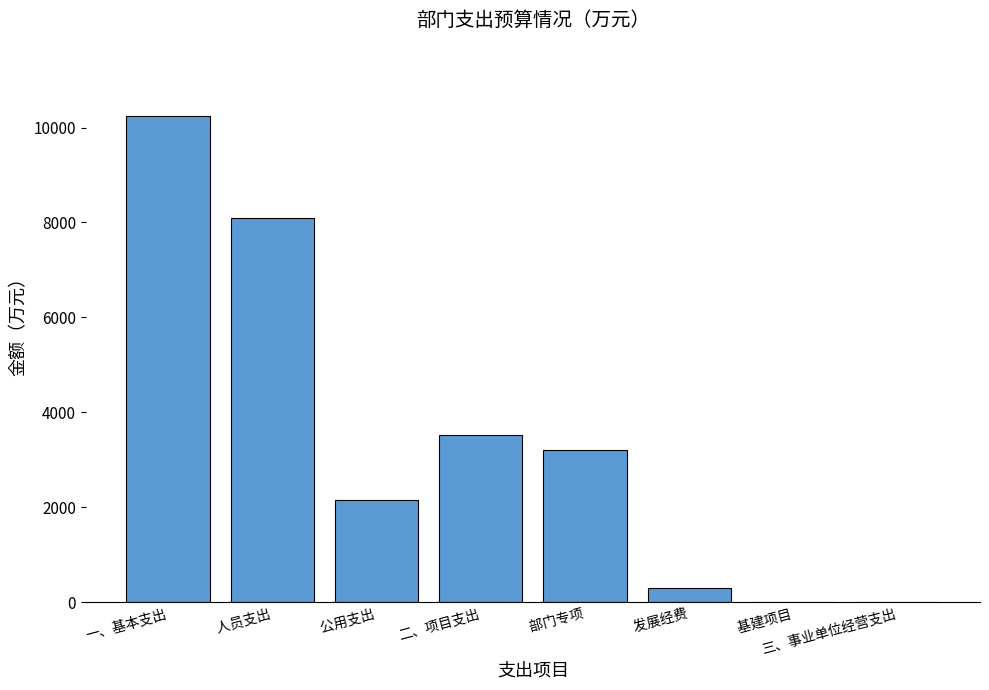

Where is the data nearest to the value 5125?

二、项目支出